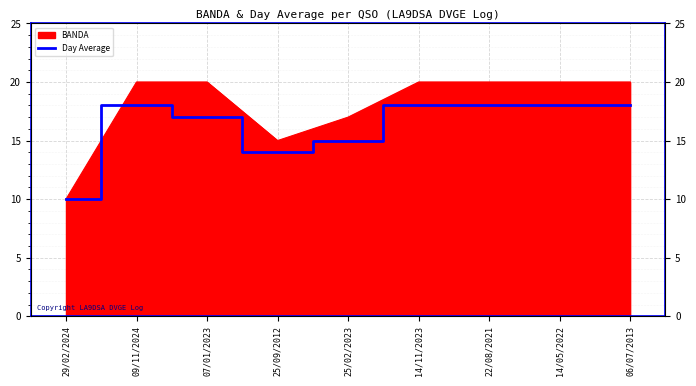

How many categories are shown in the chart?

9